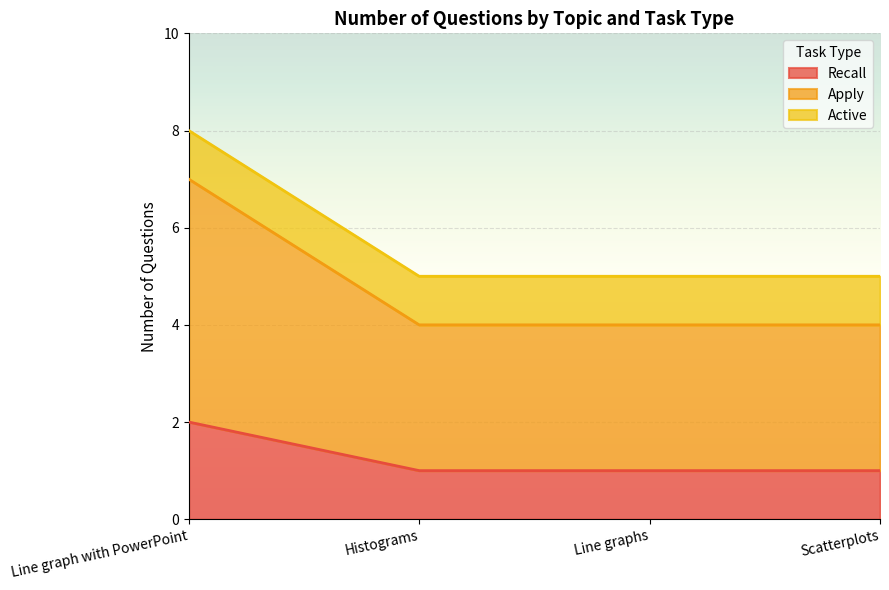

Which label corresponds to the smallest value in the chart?

Histograms